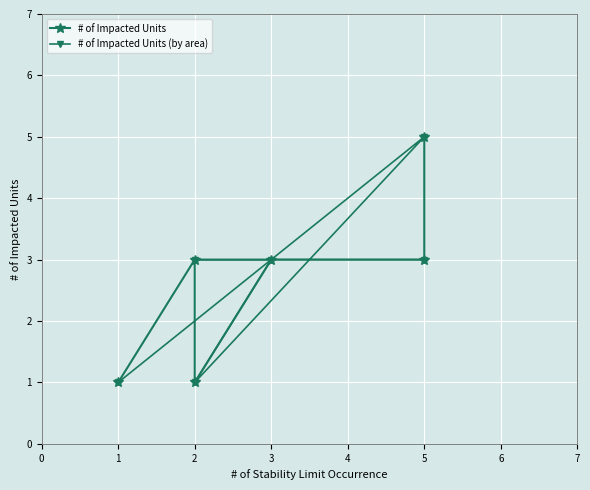

How many # of Impacted Units (by area) values are between 1 and 3?

5